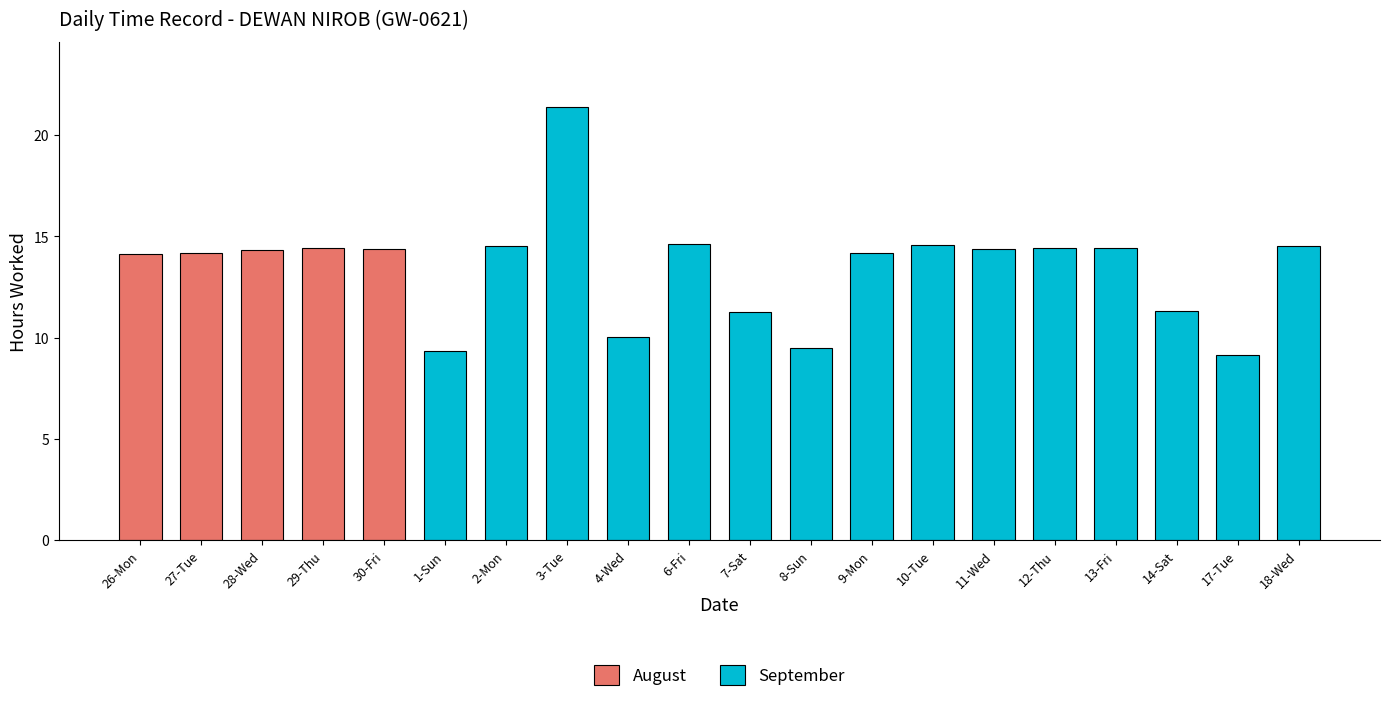

At which category does the chart reach its minimum across all series?

17-Tue